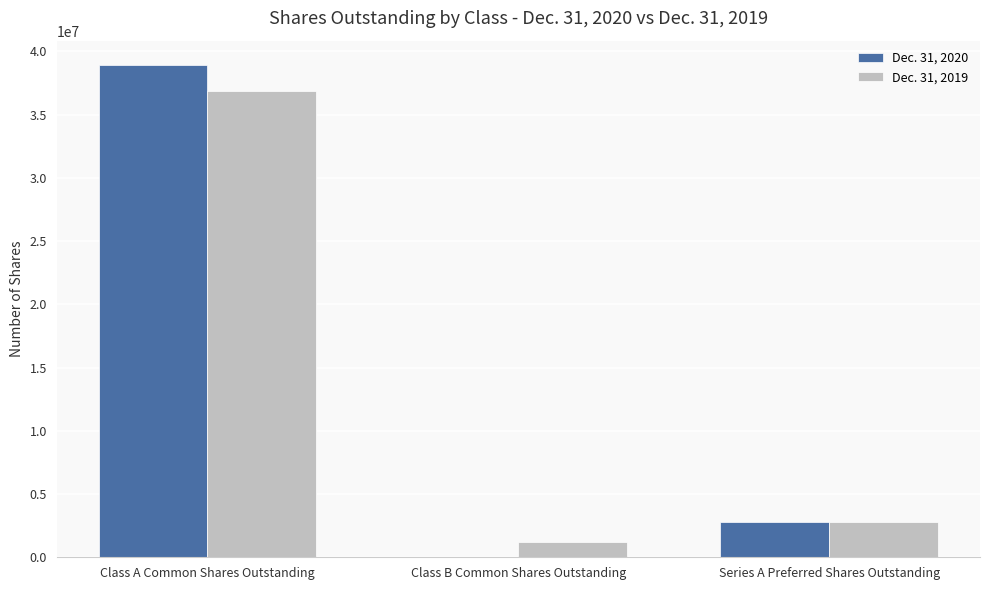

Between Class B Common Shares Outstanding and Series A Preferred Shares Outstanding, which series saw the biggest shift?

Dec. 31, 2020